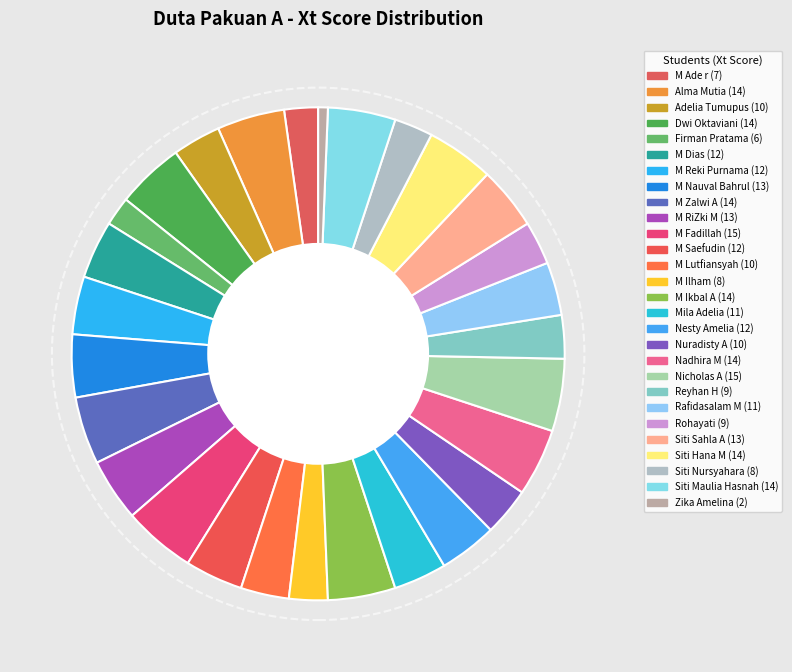

How many slices are in this pie chart?

28